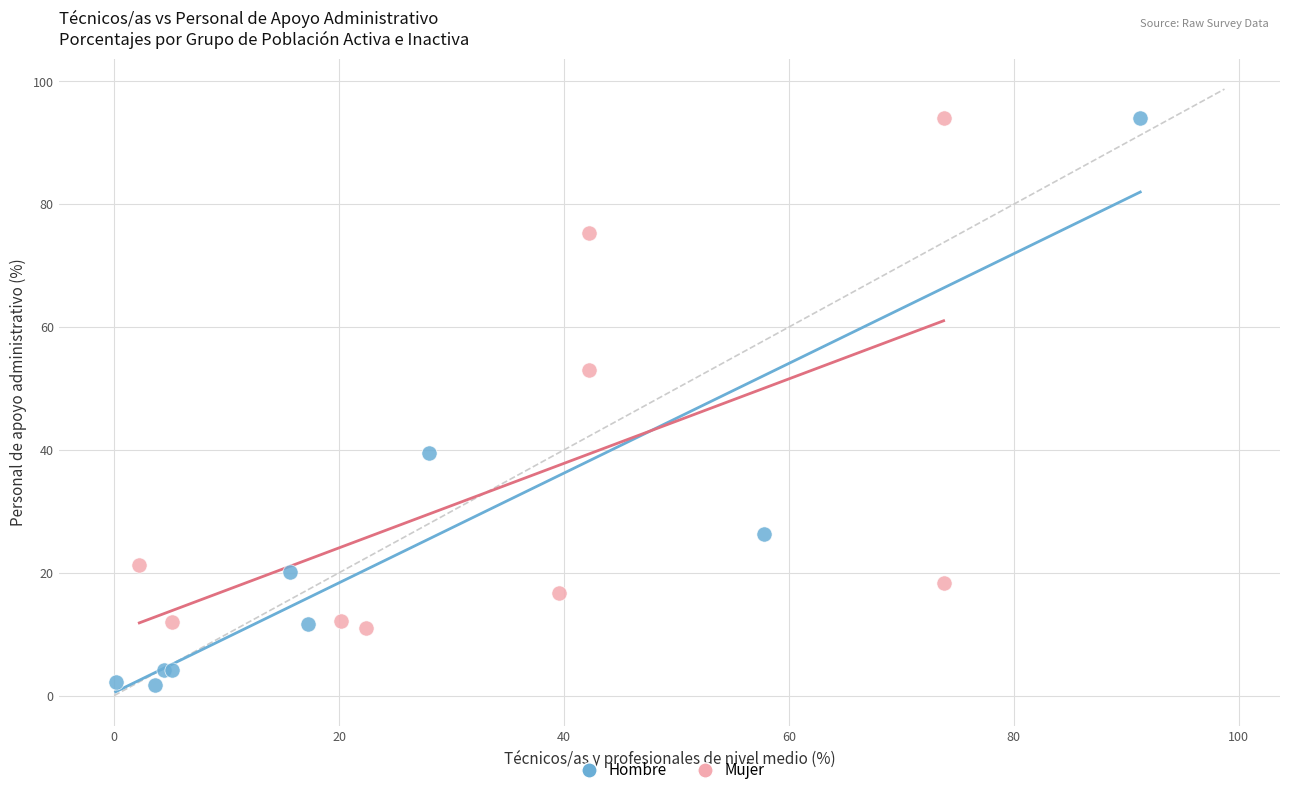

Which series has the widest spread of Y values?

Hombre